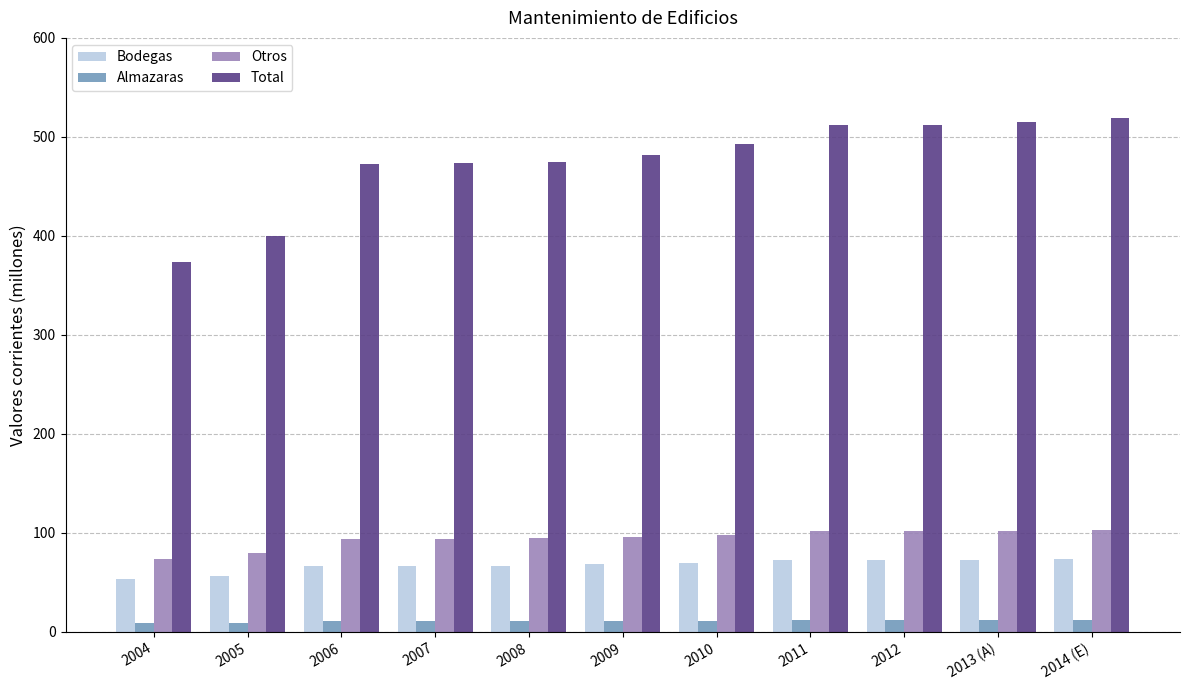

How many bars are there in total?

44